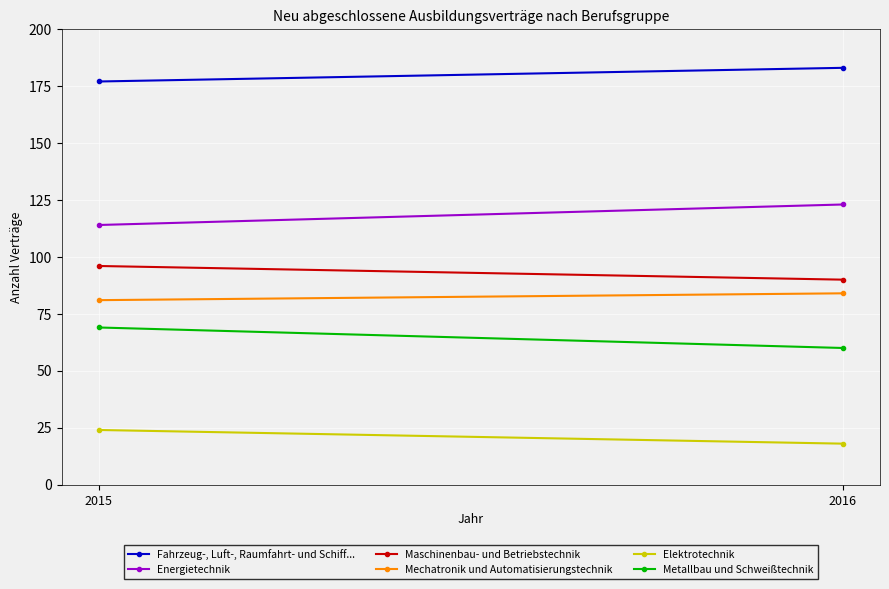

Which series has the largest total across all categories?

Fahrzeug-, Luft-, Raumfahrt- und Schiff...